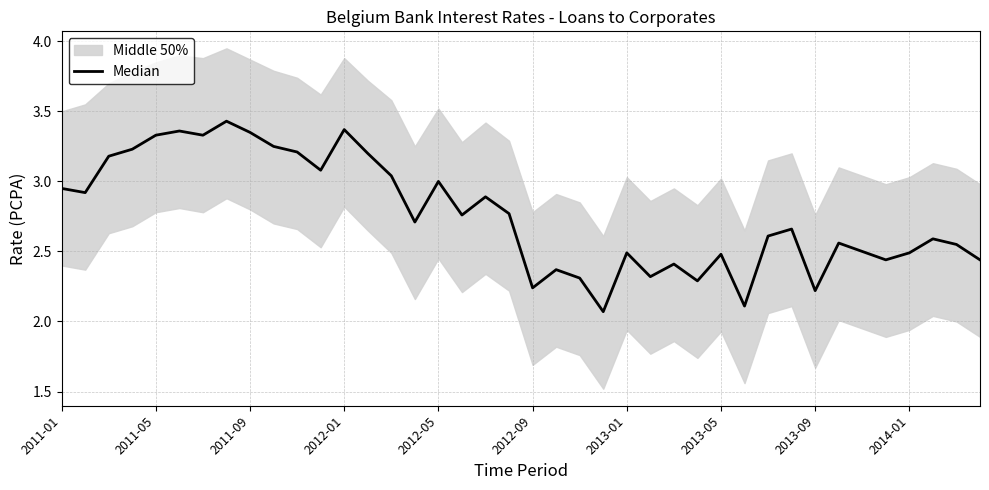

How many lines are shown in the chart?

1